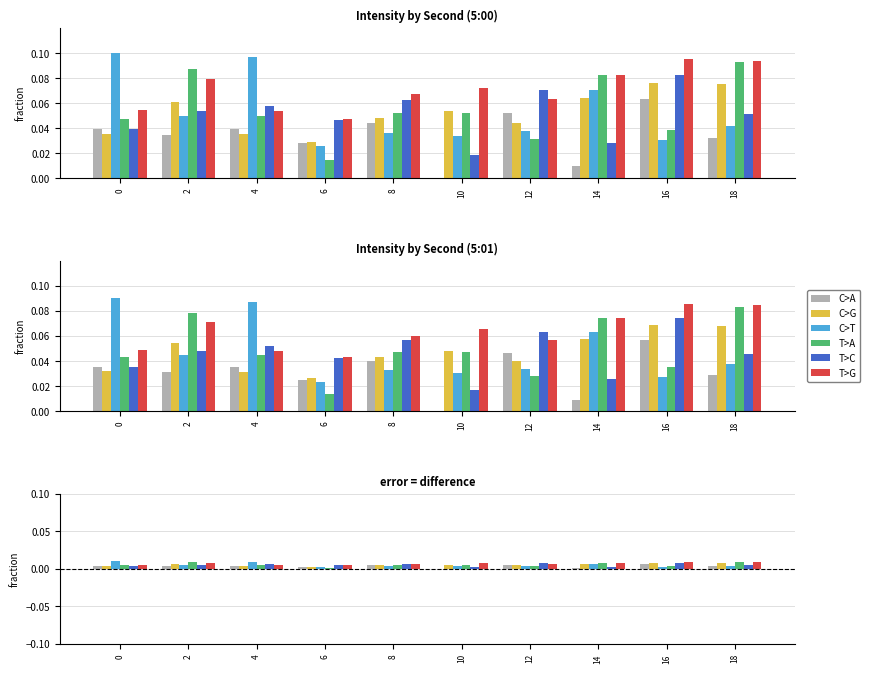

What are all the series names shown in the legend?

C>A, C>G, C>T, T>A, T>C, T>G